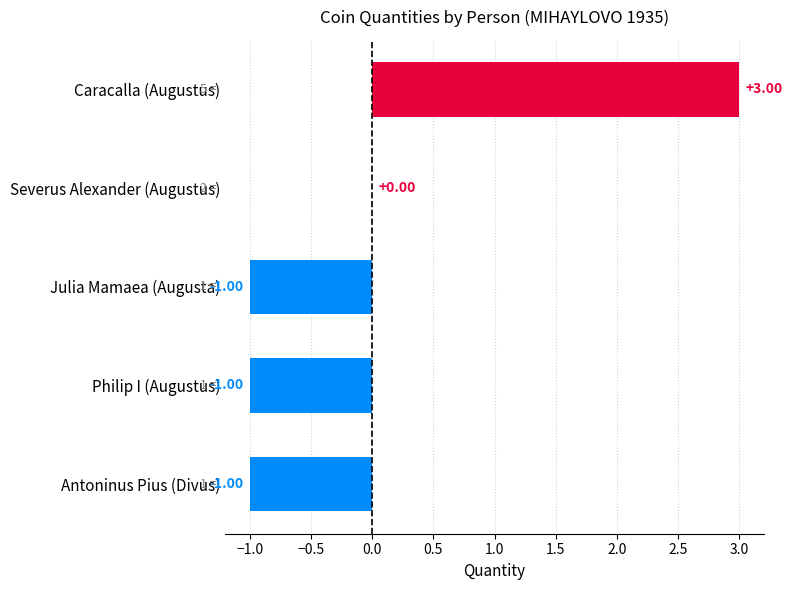

Where is the data nearest to the value 1?

Severus Alexander (Augustus)